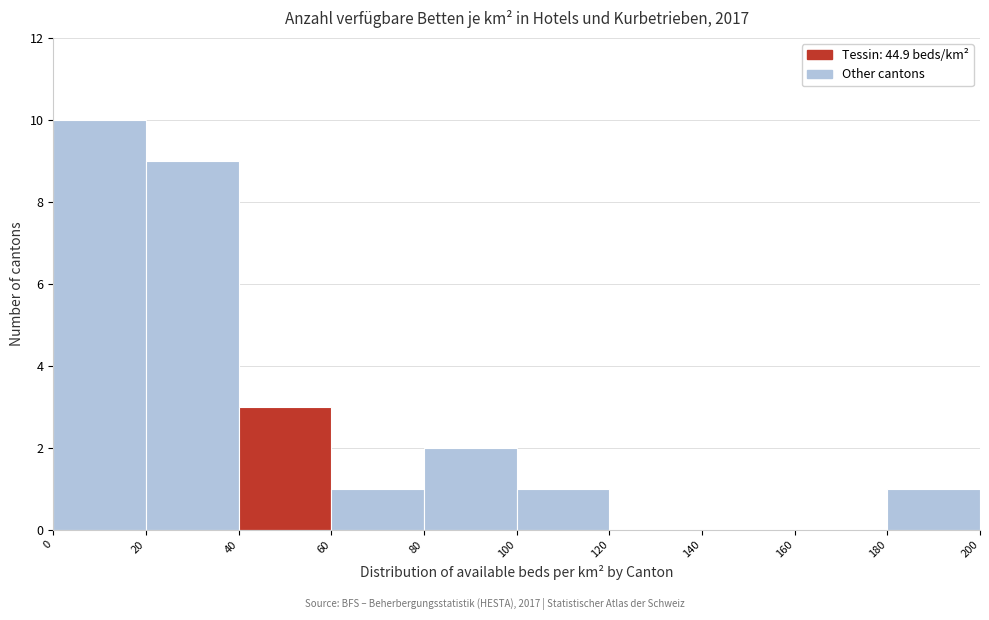

Reading left to right, transcribe this chart: for each bar, give the range it covers on the x-axis and its height. The values are not printed on the chart, so give them approximately, as read against the axis.

0 to 20: 10
20 to 40: 9
40 to 60: 3
60 to 80: 1
80 to 100: 2
100 to 120: 1
120 to 140: 0
140 to 160: 0
160 to 180: 0
180 to 200: 1